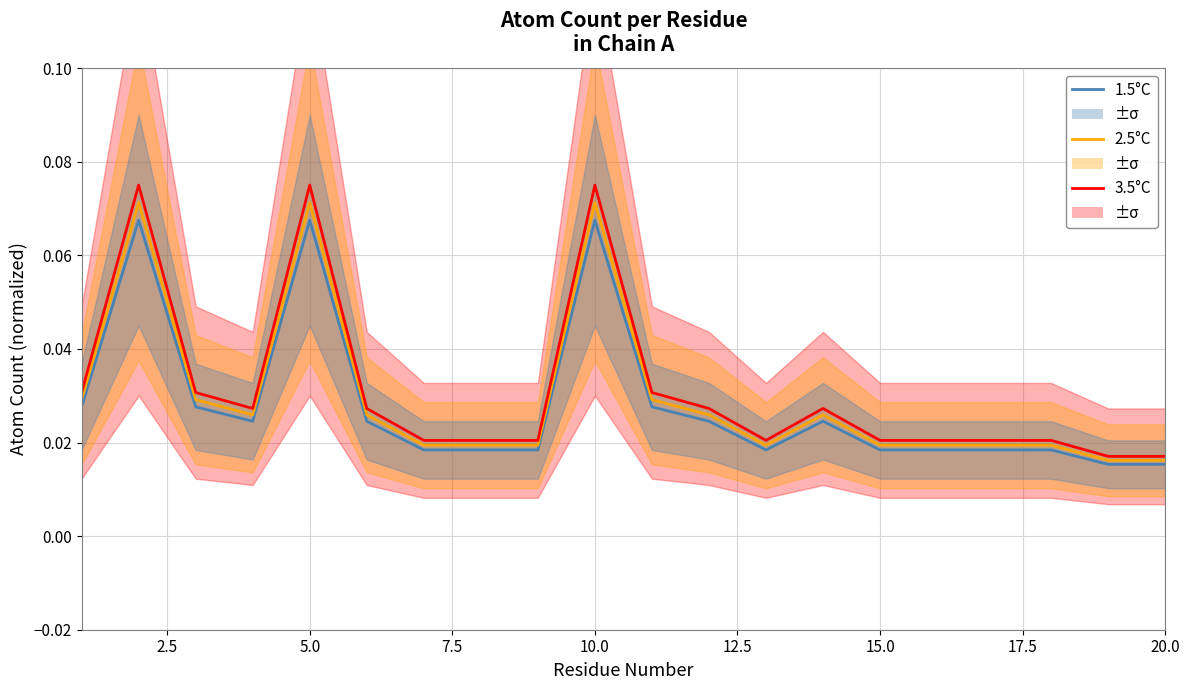

How many lines are shown in the chart?

3